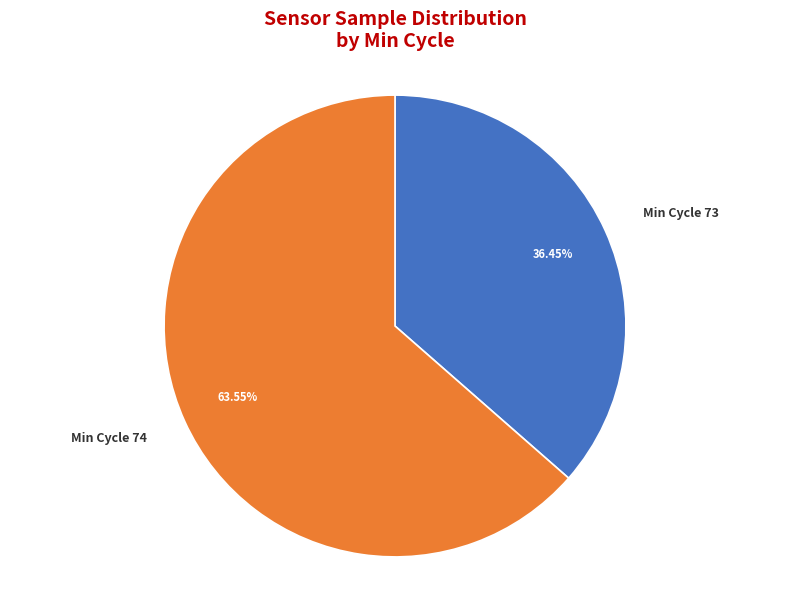

Does any single category account for the majority?

Yes